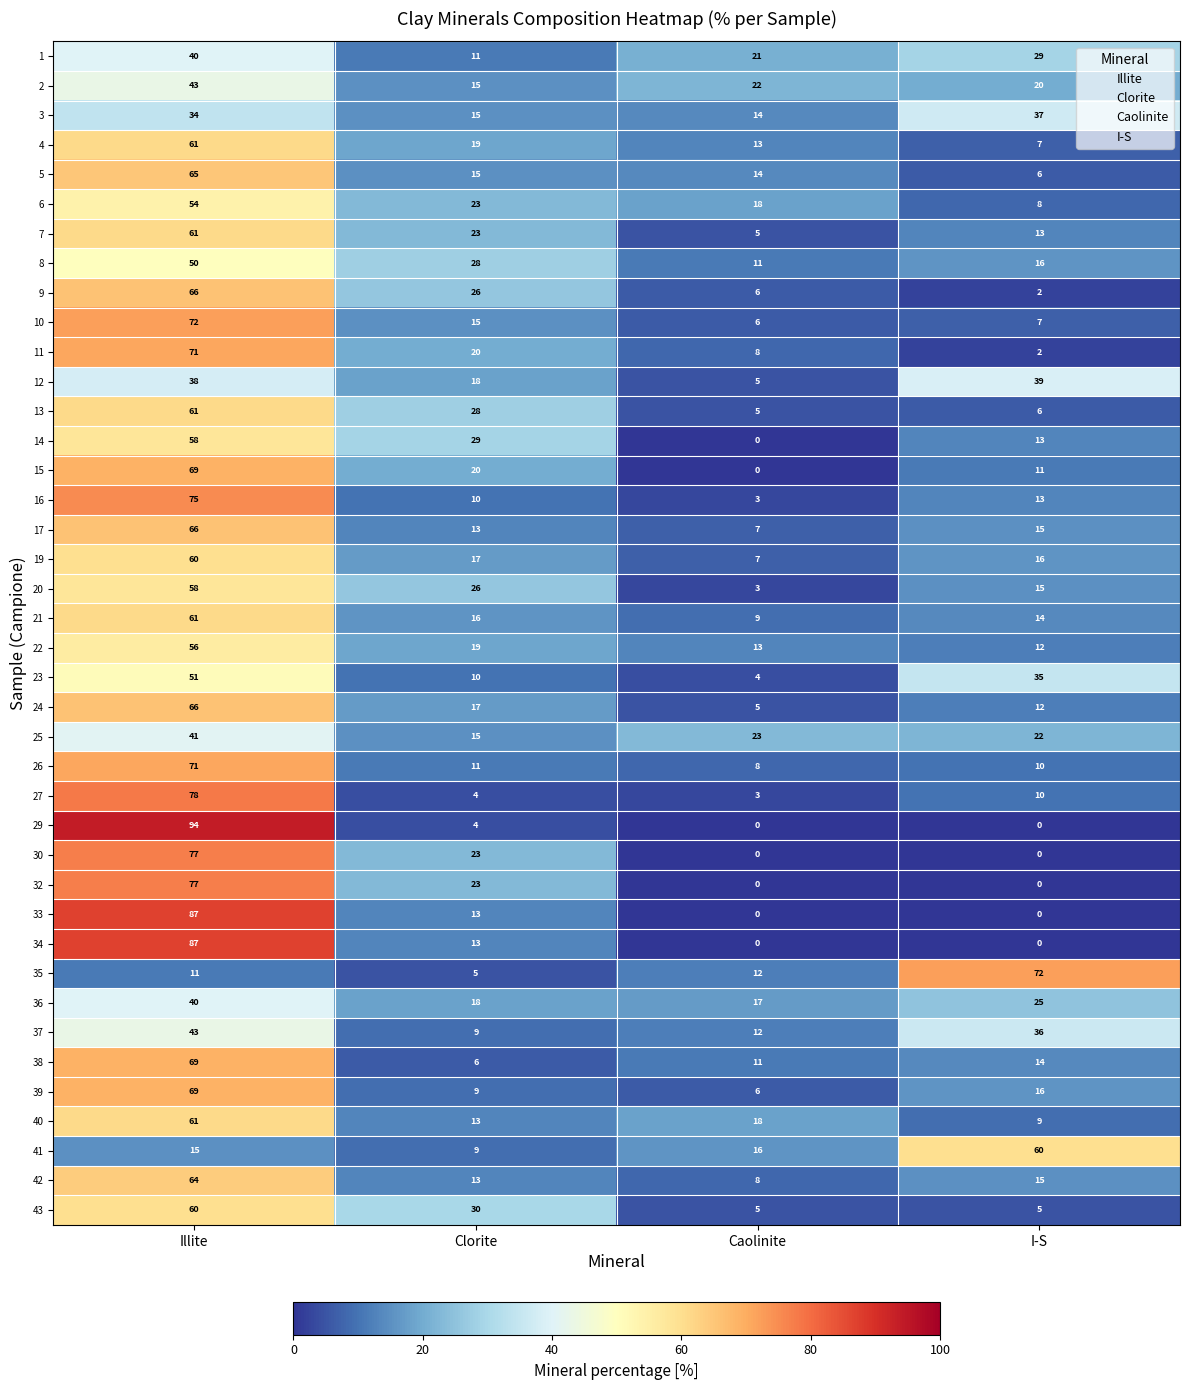

Which label corresponds to the largest value in the chart?

Illite